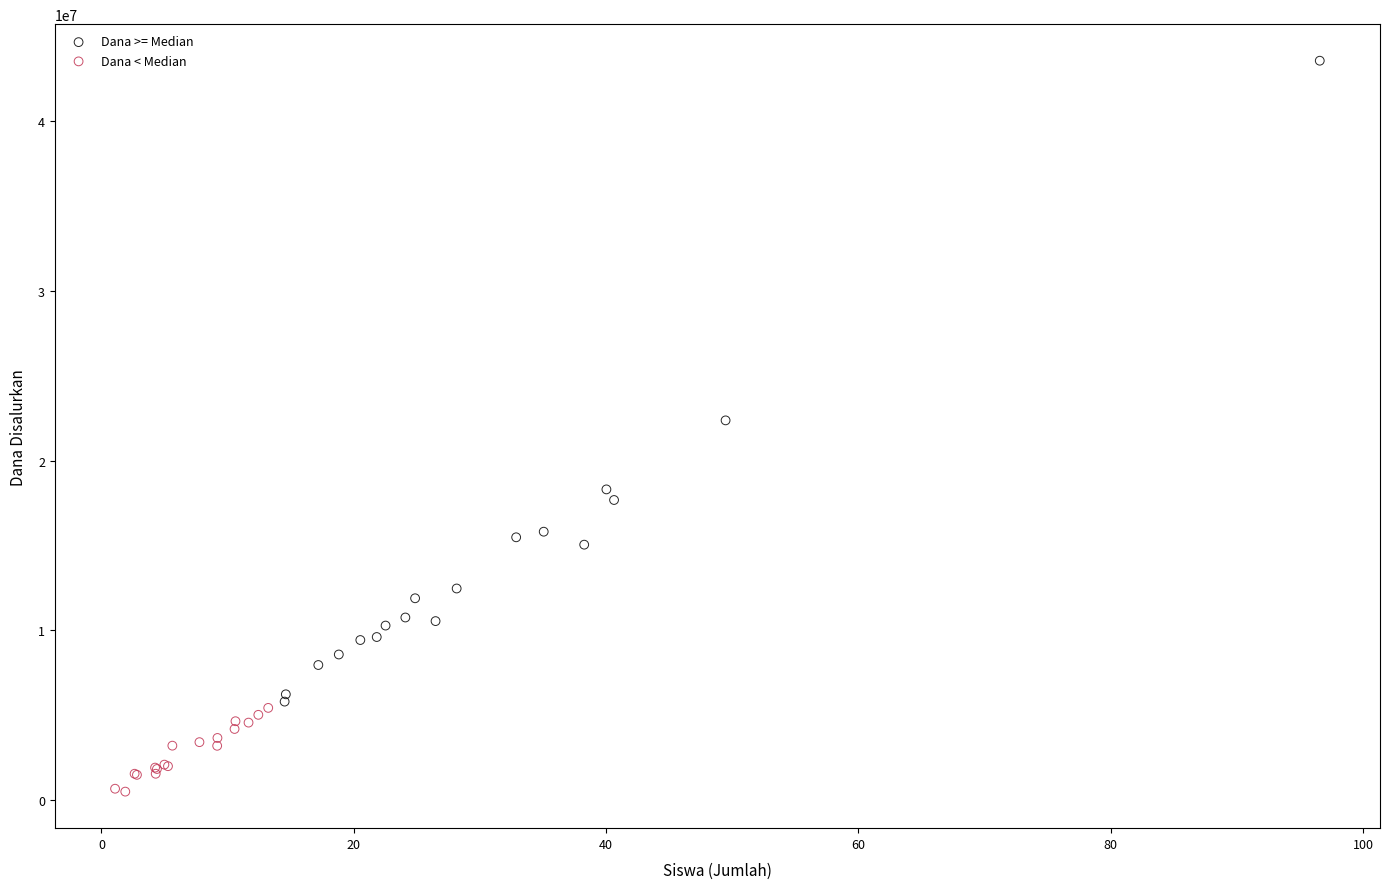

Which series contains the lowest Y value?

Dana < Median